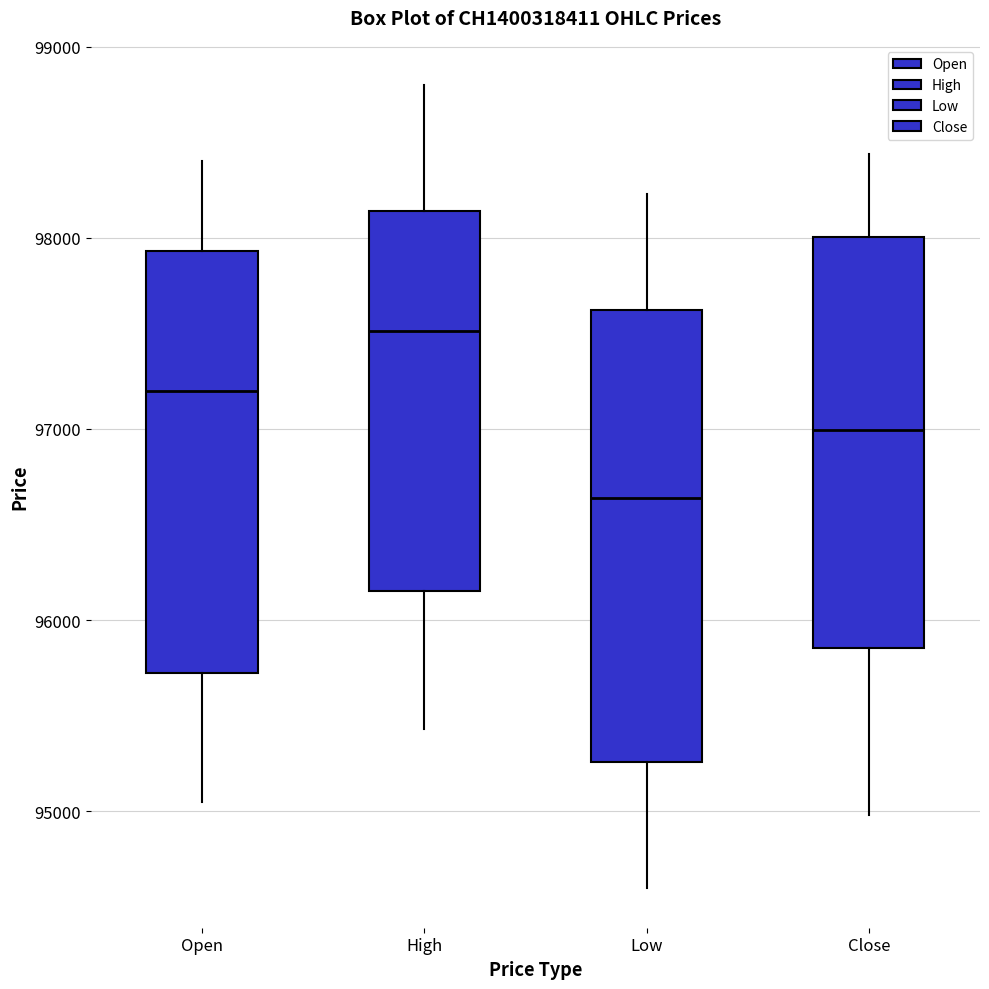

Reading left to right, transcribe this box plot: for each box, give where its median line is, the range the box spans, and where its two whiskers end, as read against the y-axis. The values are not printed on the chart, so give them approximately, as read against the axis.

Open: median 97200, box 95700 to 97900, whiskers 95100 to 98400
High: median 97500, box 96200 to 98100, whiskers 95400 to 98800
Low: median 96600, box 95300 to 97600, whiskers 94600 to 98200
Close: median 97000, box 95900 to 98000, whiskers 95000 to 98400